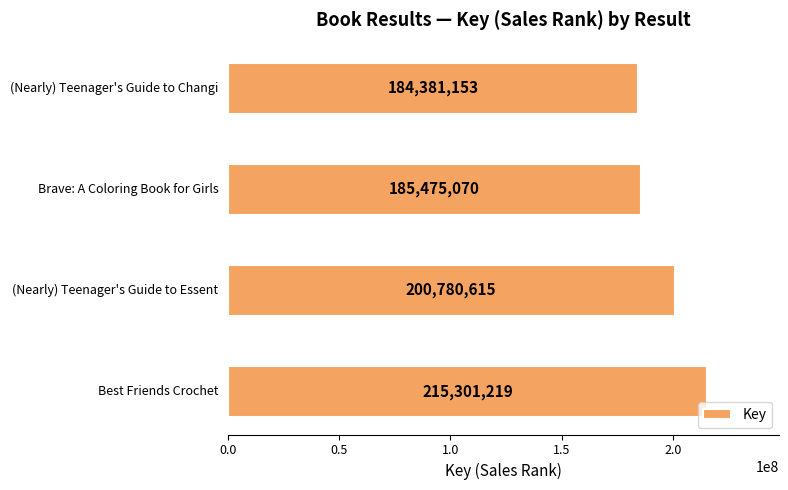

What is the sum of all values?

785938057